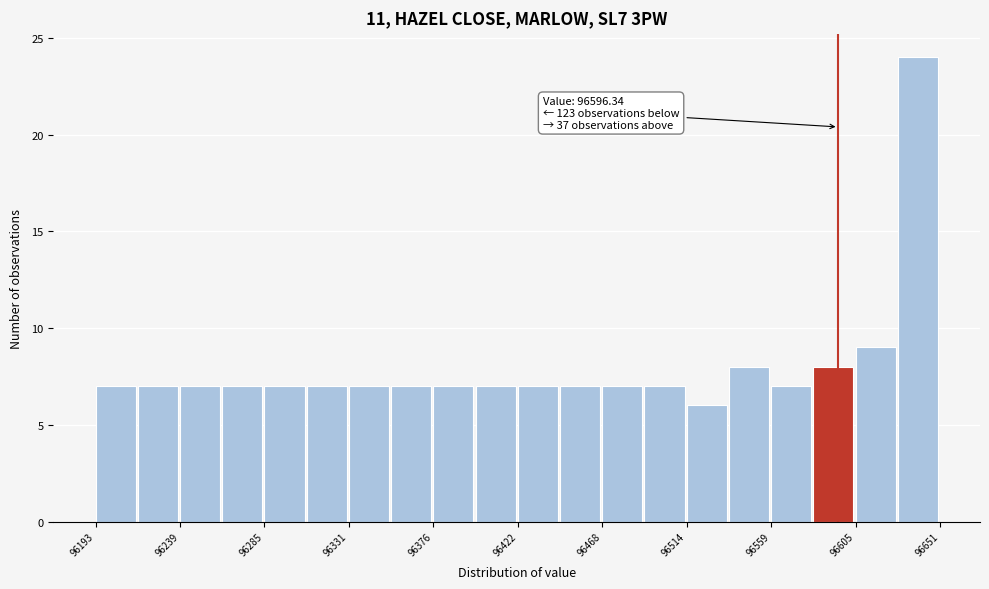

Over which range of the x-axis is the bar tallest?

96630 to 96650